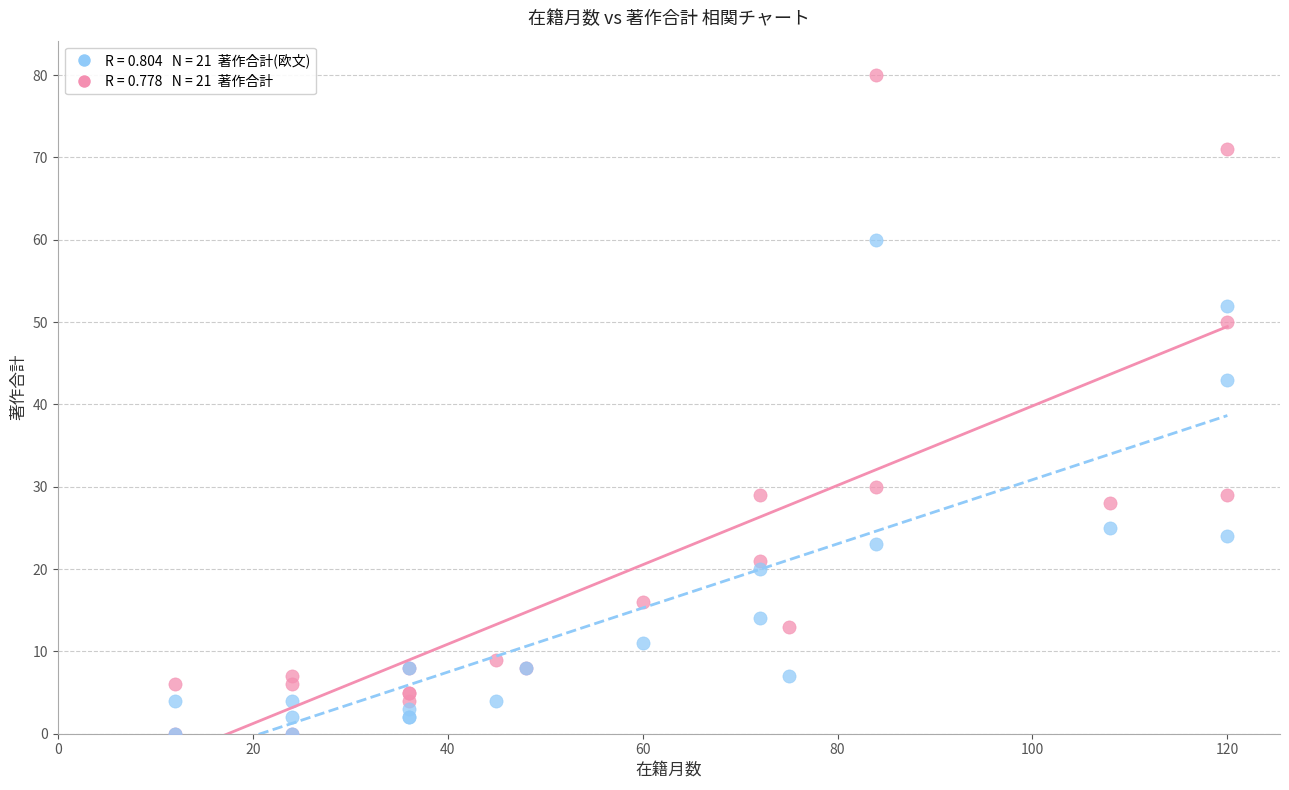

Across all series, what Y value is closest to 40?

43